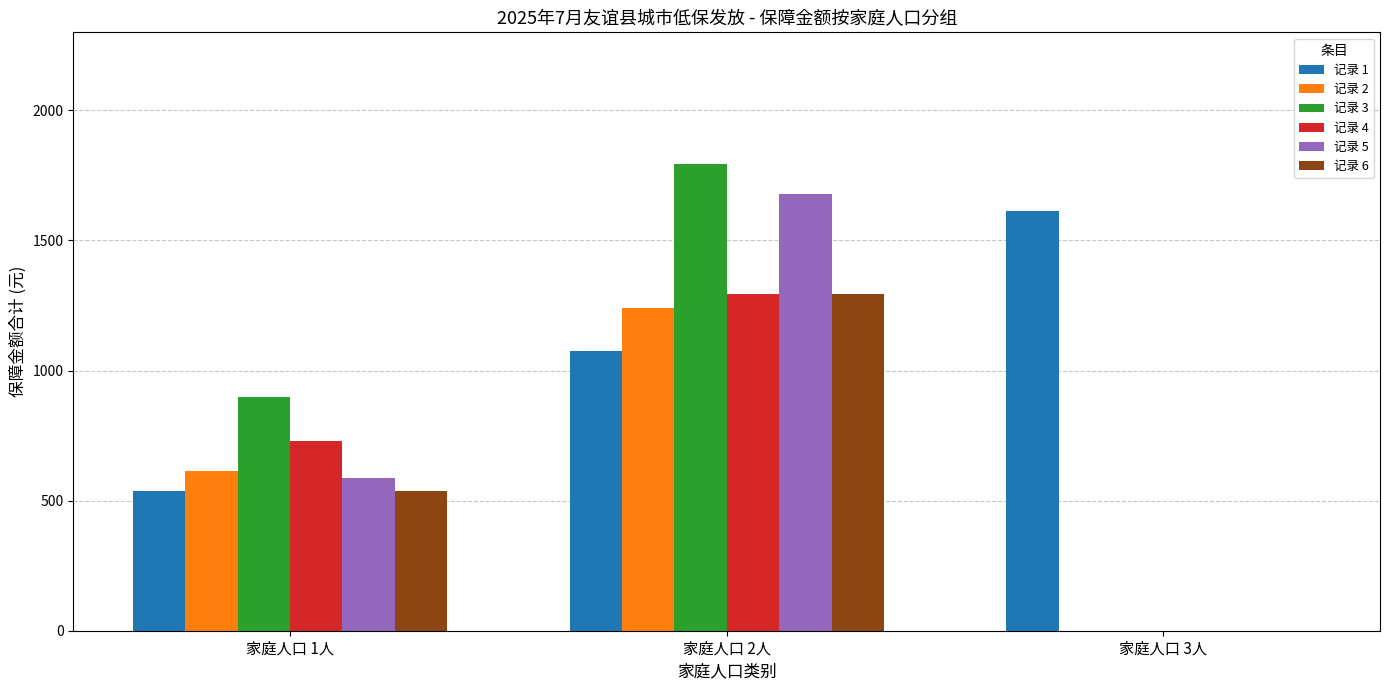

At which label does 记录 6 reach its peak?

家庭人口 2人